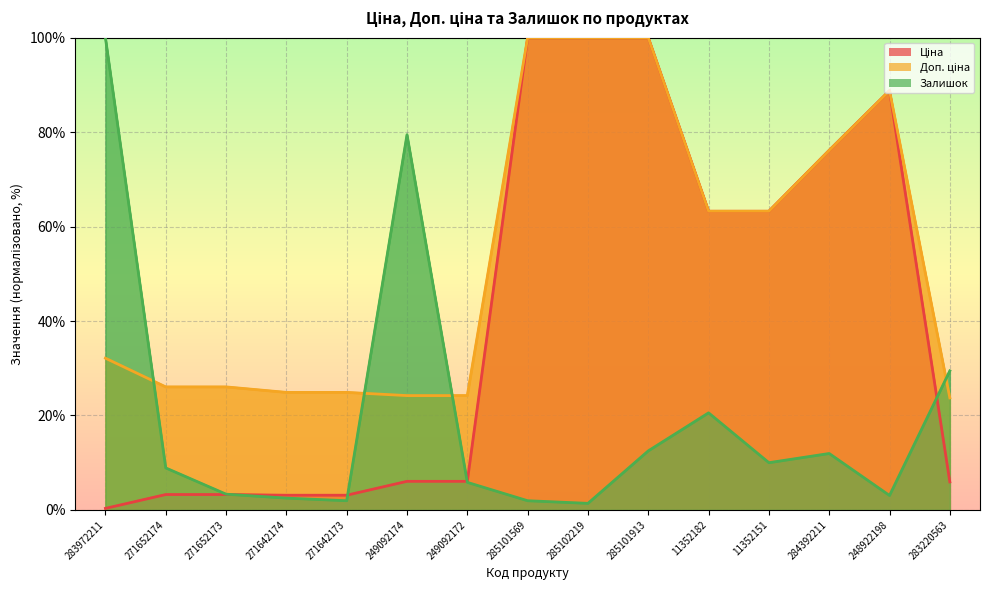

Reading left to right, what are all the values shown in this chart?

Ціна: 283972211=0.3	271652174=3.3	271652173=3.3	271642174=3.1	271642173=3.1	249092174=6.1	249092172=6.1	285101569=100.0	285102219=100.0	285101913=100.0	11352182=63.2	11352151=63.2	284392211=76.2	248922198=88.8	283220563=5.9
Доп. ціна: 283972211=32.1	271652174=26.0	271652173=26.0	271642174=24.9	271642173=24.9	249092174=24.2	249092172=24.2	285101569=100.0	285102219=100.0	285101913=100.0	11352182=63.2	11352151=63.2	284392211=76.2	248922198=88.8	283220563=23.7
Залишок: 283972211=100.0	271652174=8.9	271652173=3.3	271642174=2.5	271642173=1.9	249092174=79.4	249092172=5.8	285101569=1.9	285102219=1.4	285101913=12.5	11352182=20.6	11352151=10.0	284392211=11.9	248922198=3.1	283220563=29.4